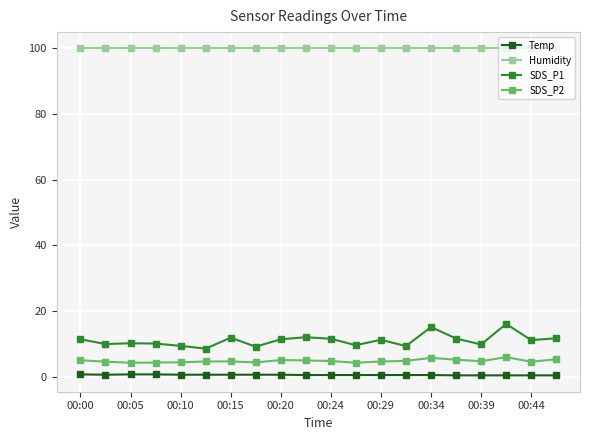

Which series has the widest spread of values?

SDS_P1